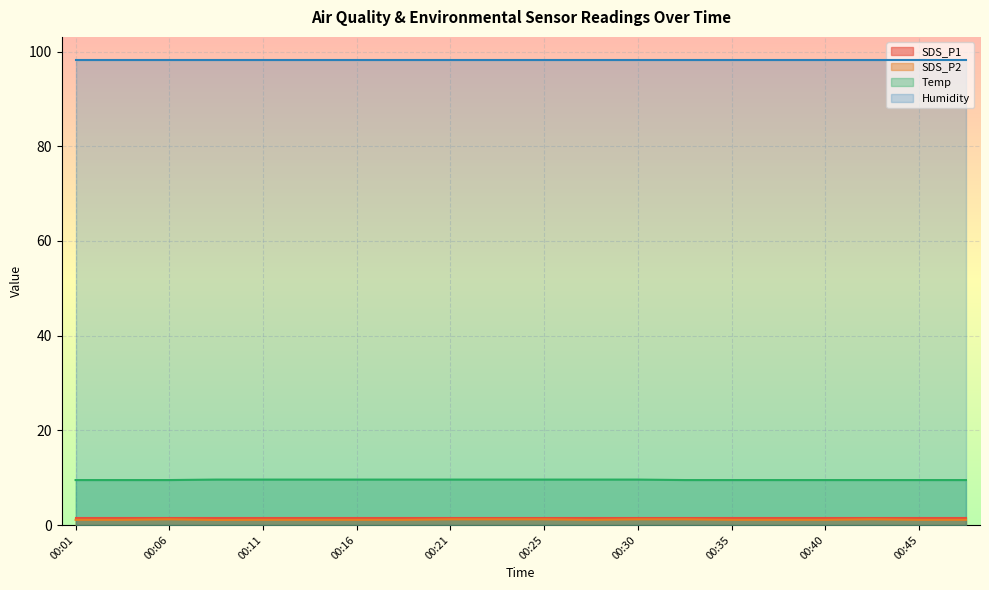

How many interior local peaks does the SDS_P2 series have?

2